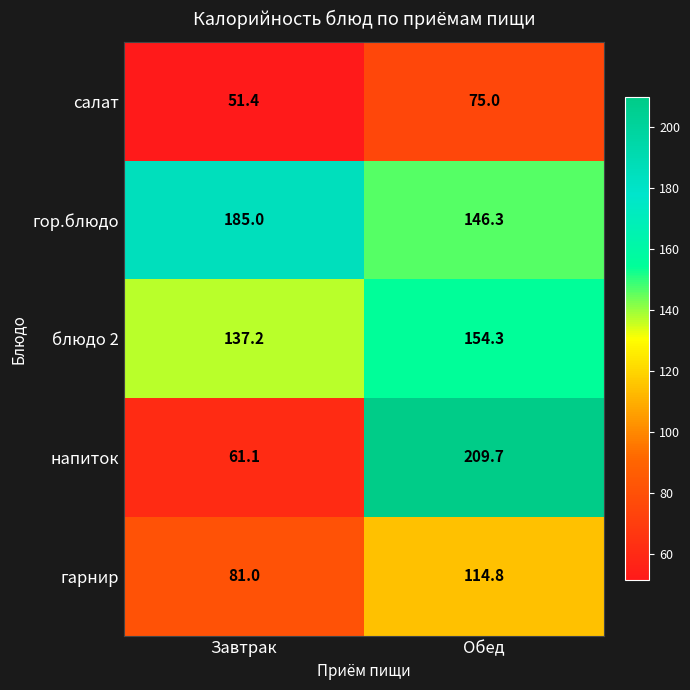

Which series has the widest spread of values?

напиток